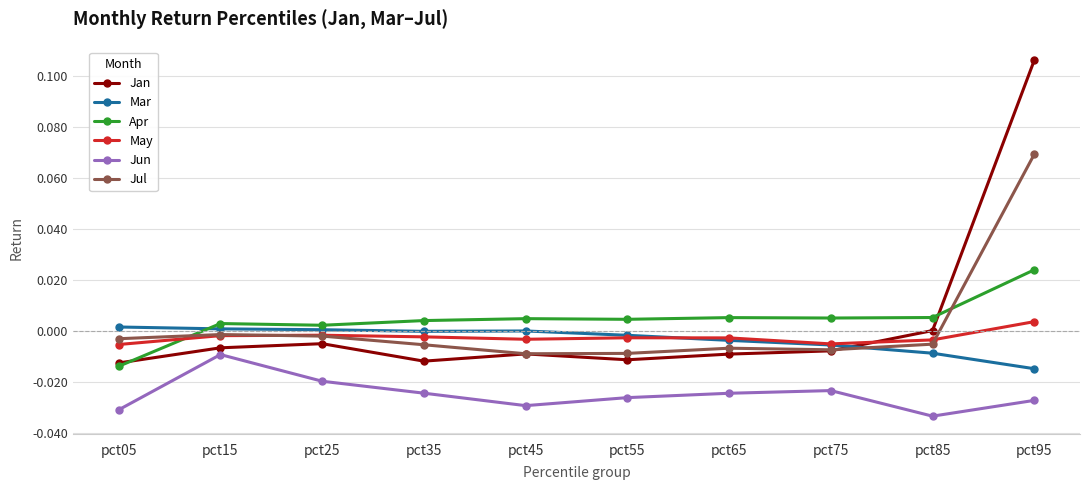

Which series changed the most between pct55 and pct95?

Jan